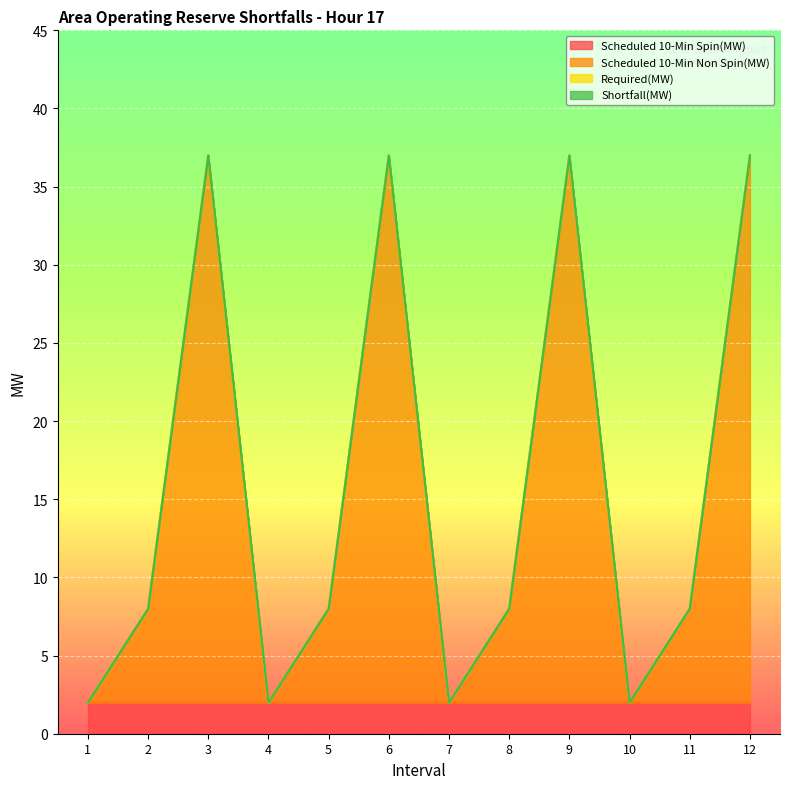

True or false: Scheduled 10-Min Spin(MW) and Required(MW) cross at least once.

False